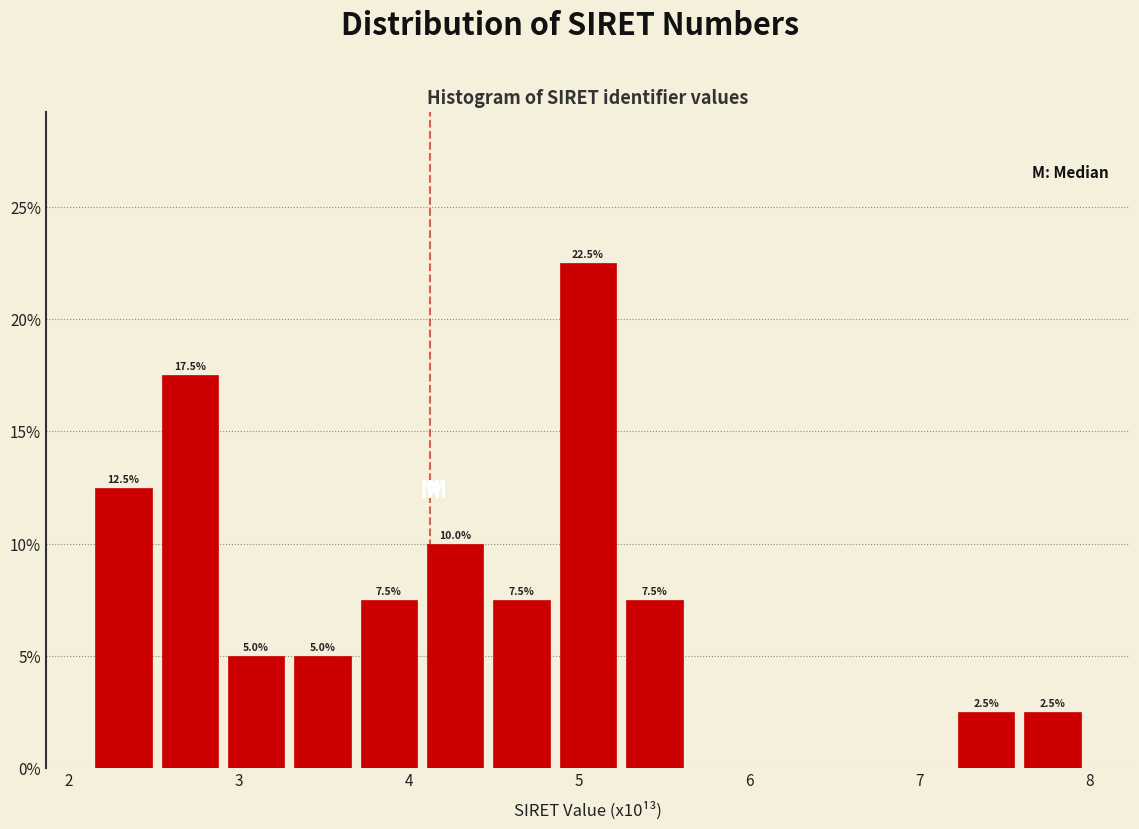

Around what value on the x-axis is the tallest bar? Give the approximate position of its centre, as read against the axis.

5.1